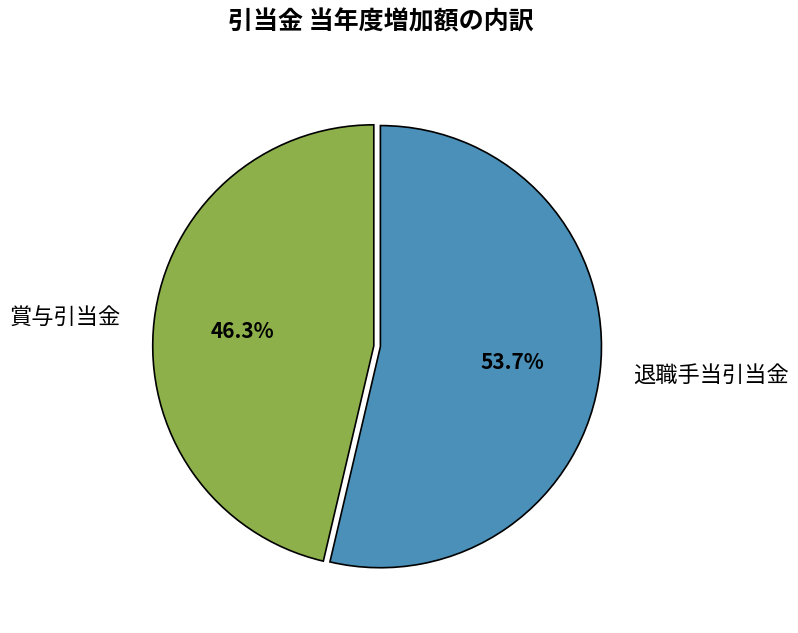

Combined, do 退職手当引当金 and 賞与引当金 account for over 50%?

Yes